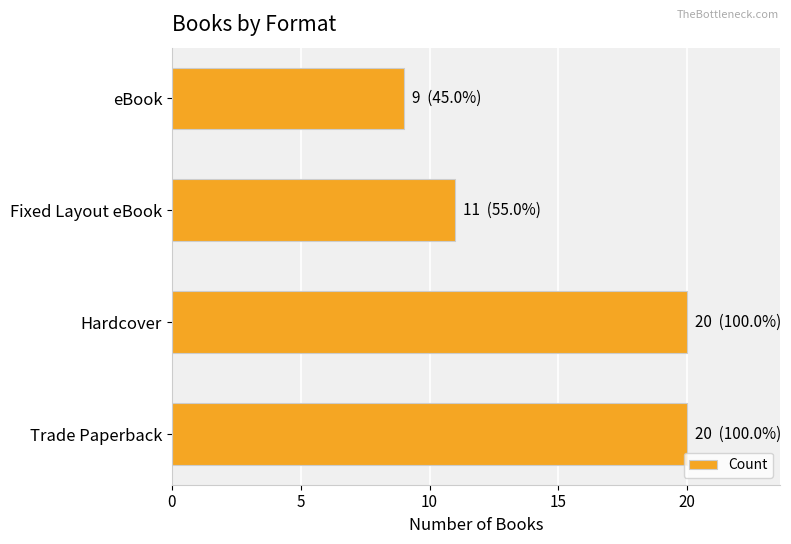

True or false: the data shows 20 at Trade Paperback.

True